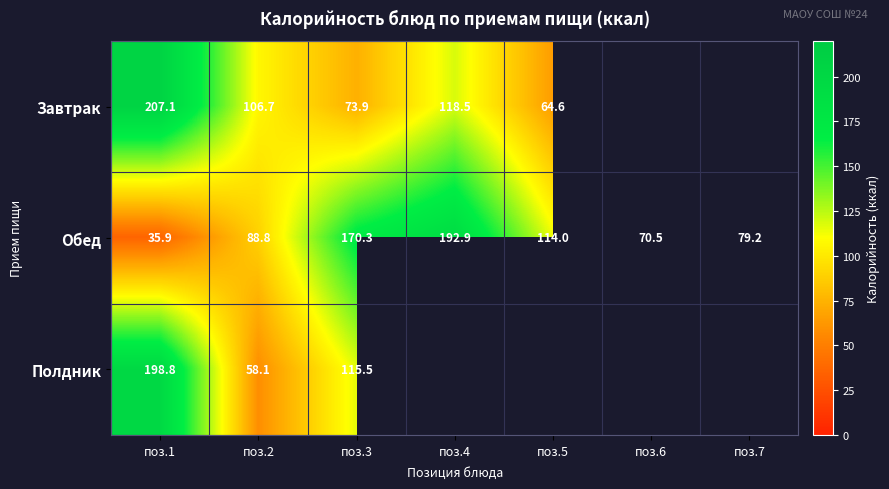

What is the minimum value for Обед?

35.9